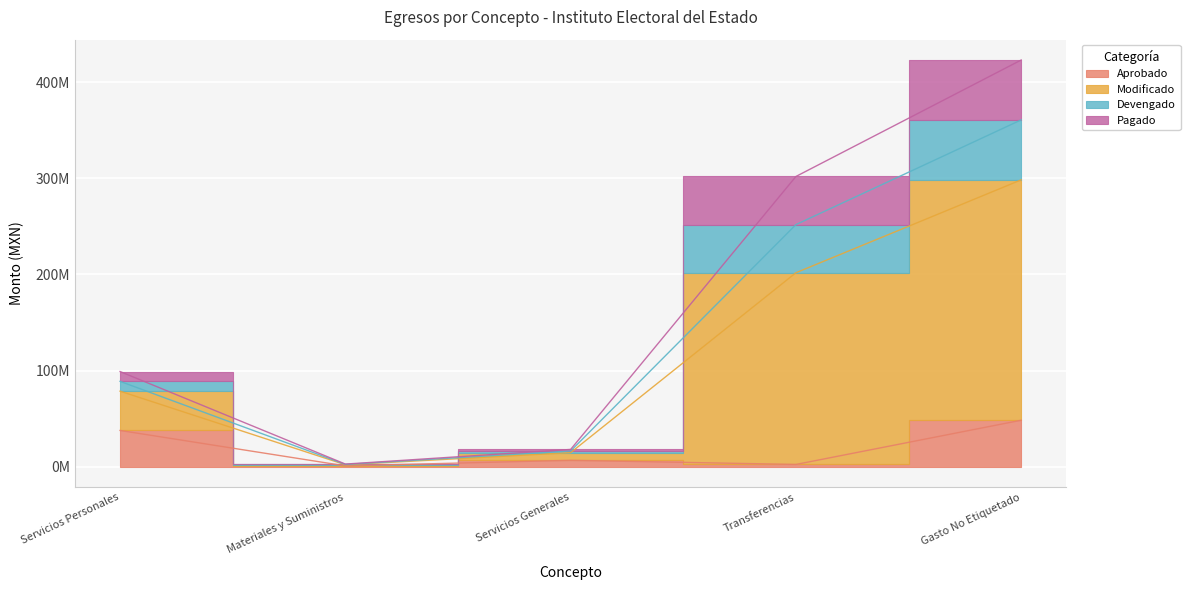

What is the label of the 5th point from the left?

Gasto No Etiquetado